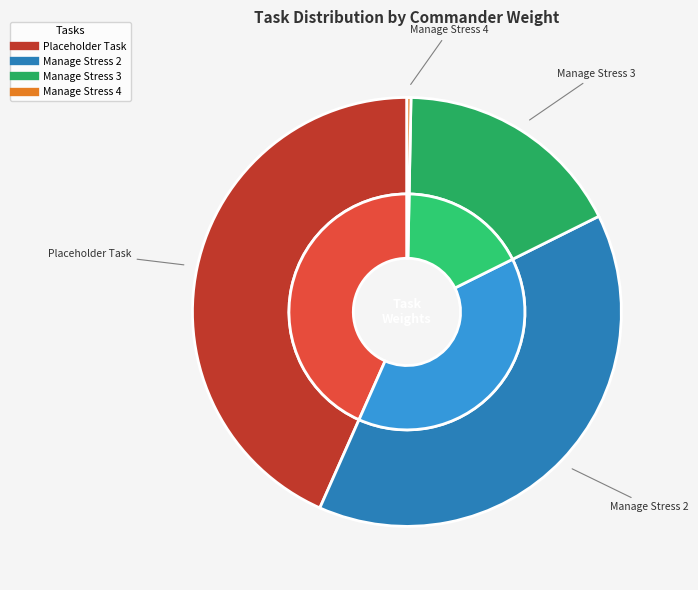

Which category has the smallest portion of the pie?

Manage Stress 4